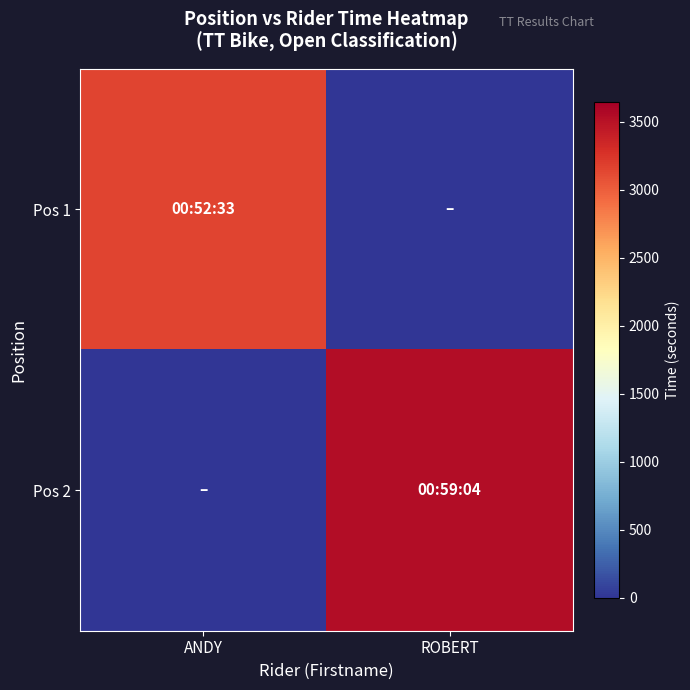

Which series has the largest range (max minus min)?

Pos 2